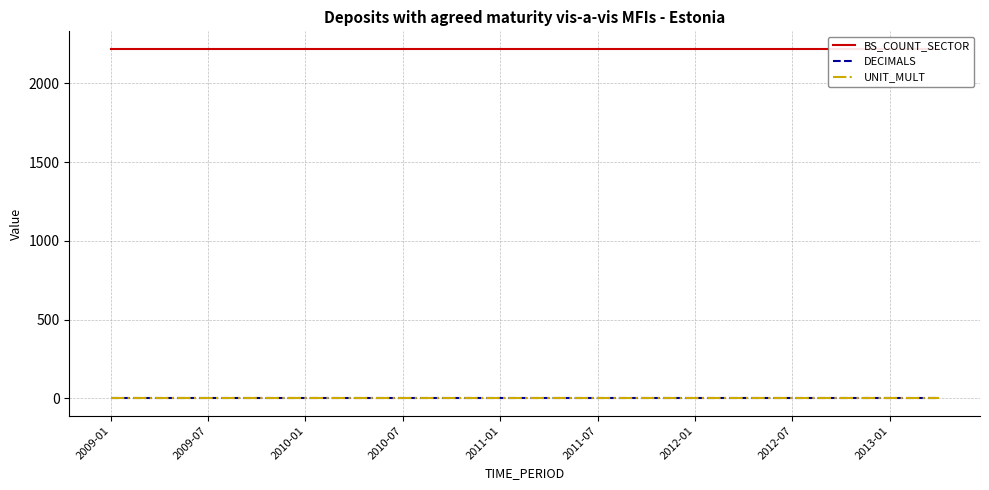

Between 2009-07 and 2013-01, which series saw the biggest shift?

BS_COUNT_SECTOR